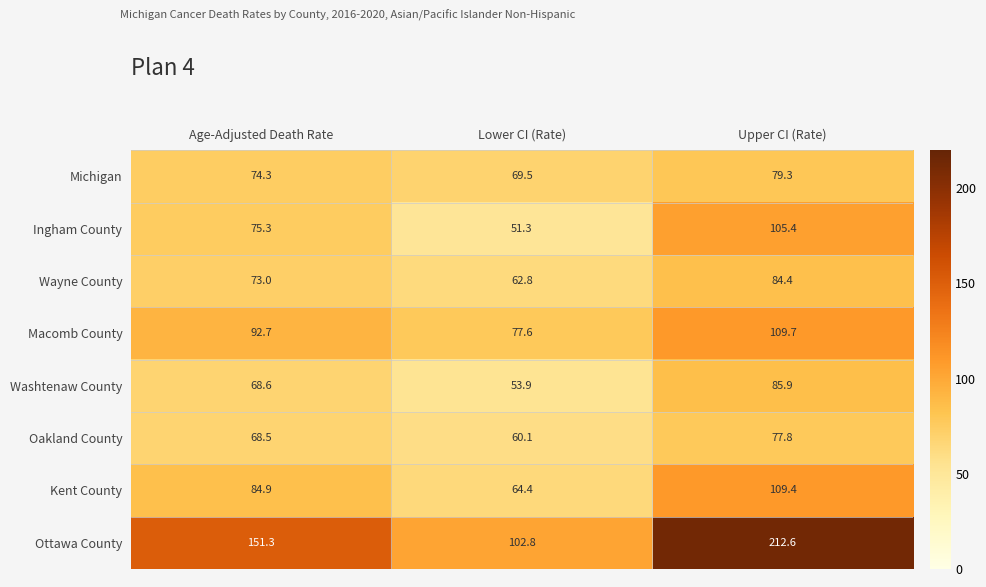

What is the difference between the highest and lowest values at Age-Adjusted Death Rate?

82.8